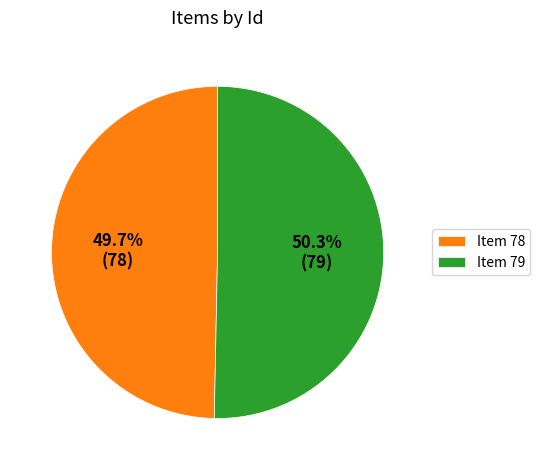

Count the number of slices in the pie.

2